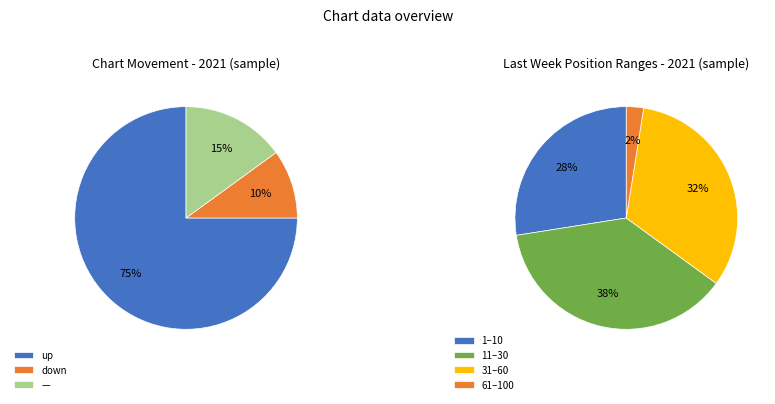

To the nearest percent, what is the average slice percentage?

25%